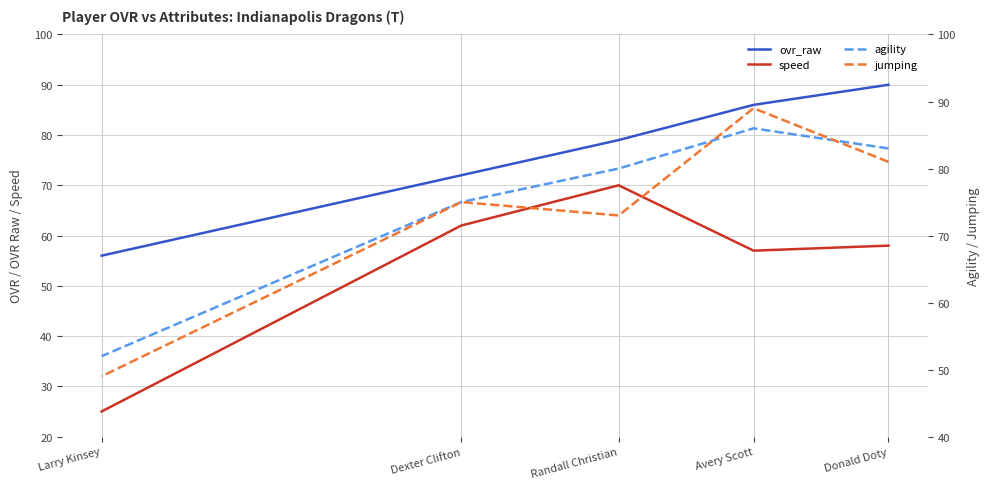

Count the ovr_raw values in the range 72 to 86.

3